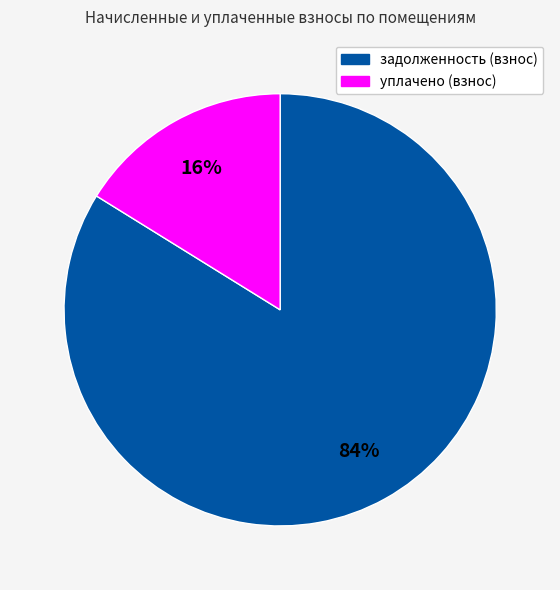

To the nearest percent, what is the average slice percentage?

50%